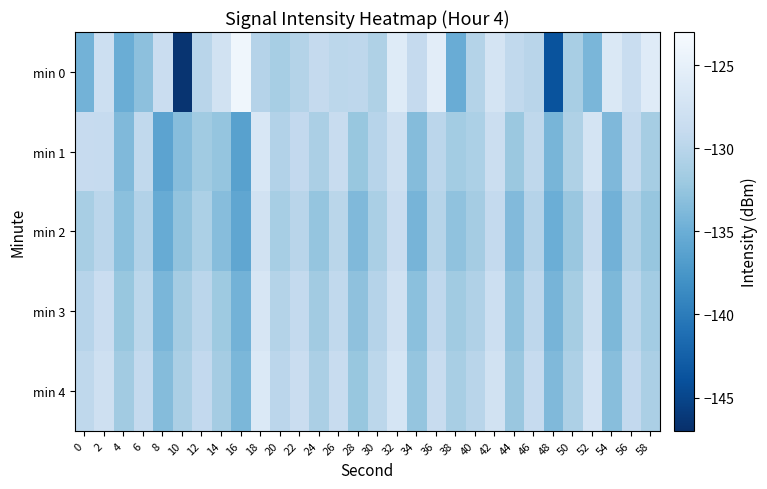

Which series has the largest range (max minus min)?

min 0